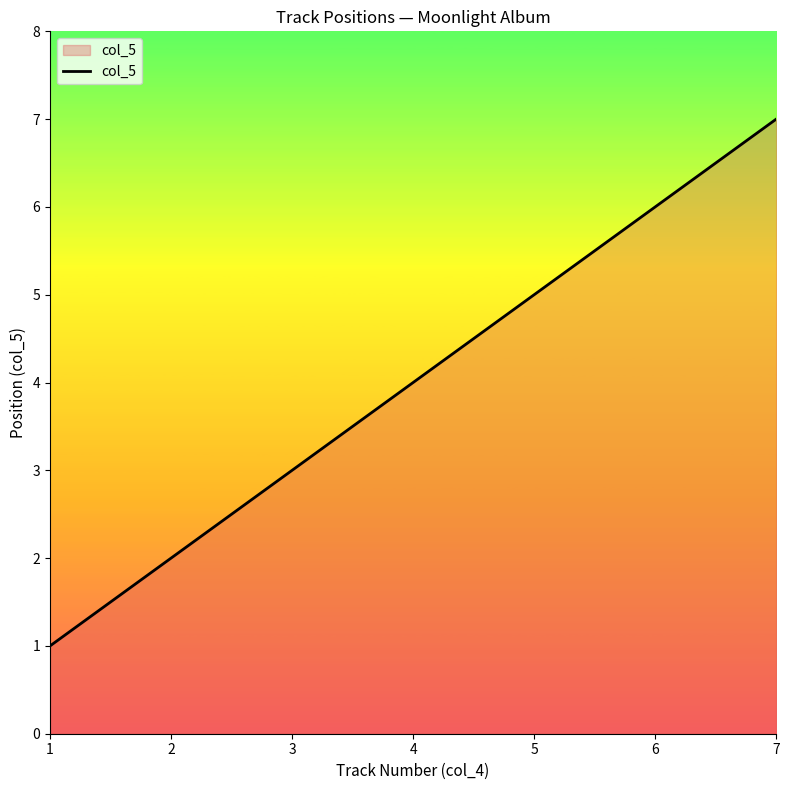

Rank the categories by value from highest to lowest.

7, 6, 5, 4, 3, 2, 1